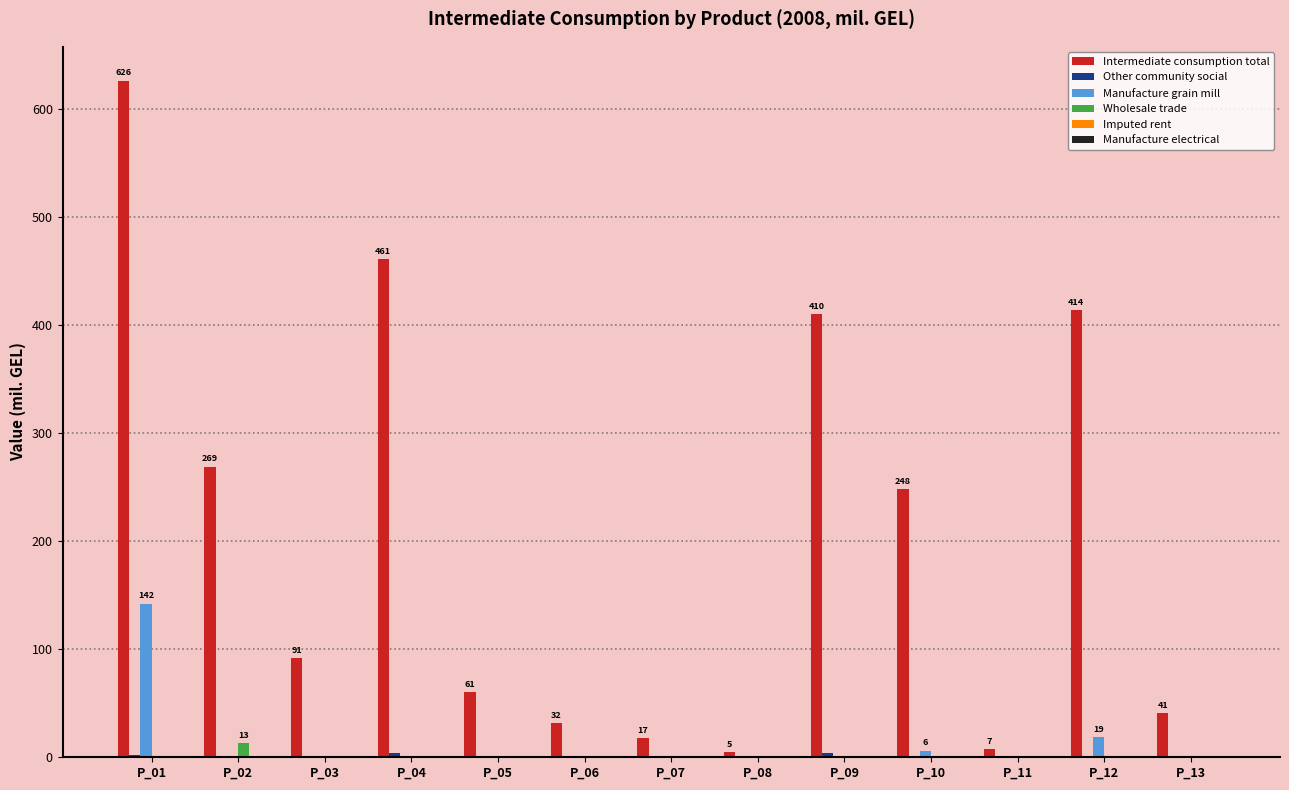

What is the sum of all Manufacture grain mill values?

167.6